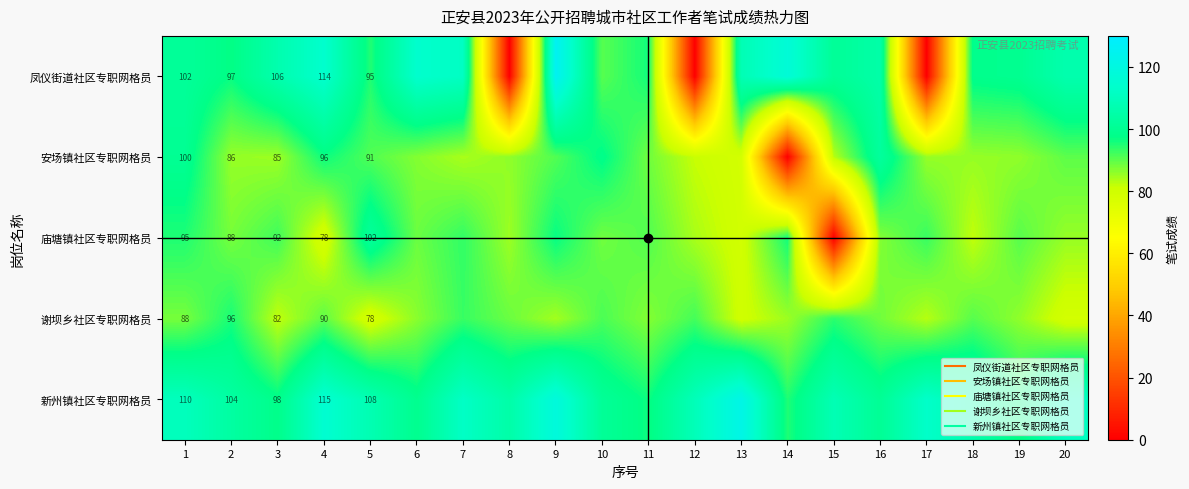

What is the difference between the 谢坝乡社区专职网格员 values at 19 and 17?

3.0